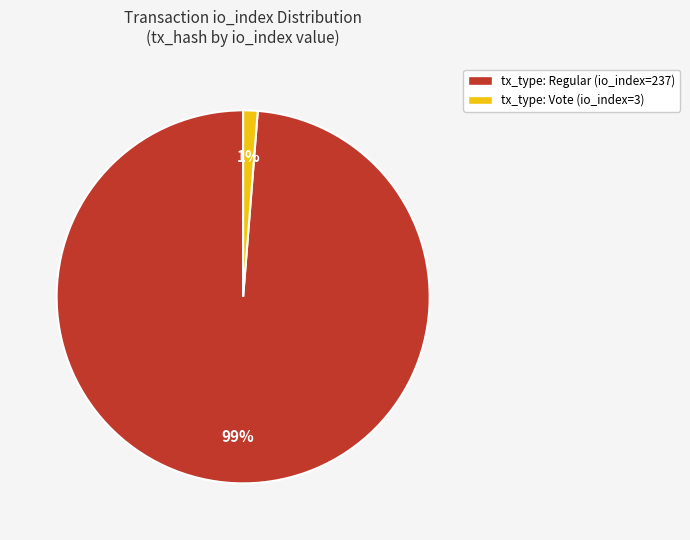

Rank the categories by value from lowest to highest.

Vote (io_index=3), Regular (io_index=237)